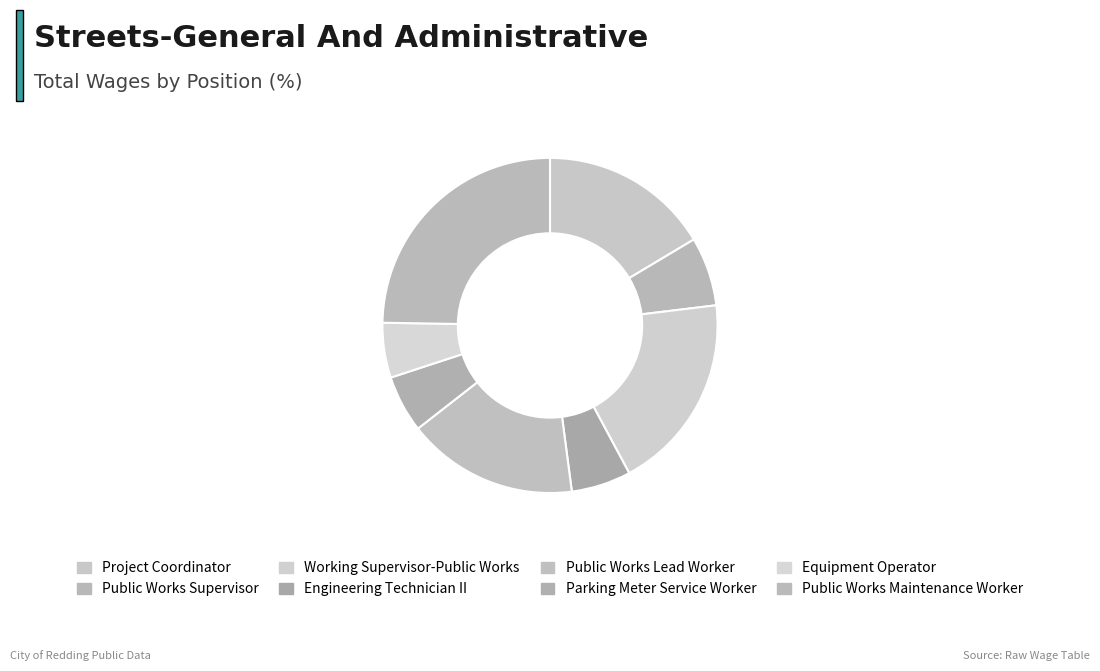

What percentage is NOT represented by Engineering Technician II?

94.2%